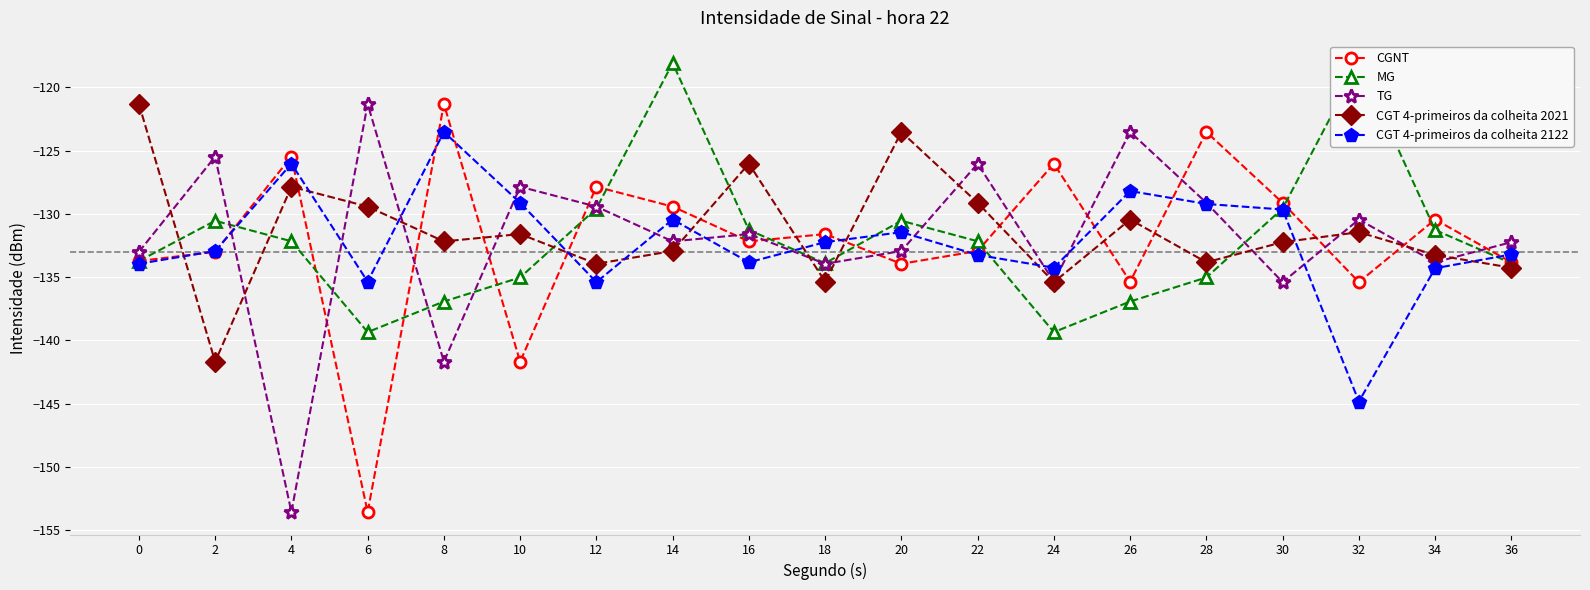

Which series has the widest spread of values?

CGNT